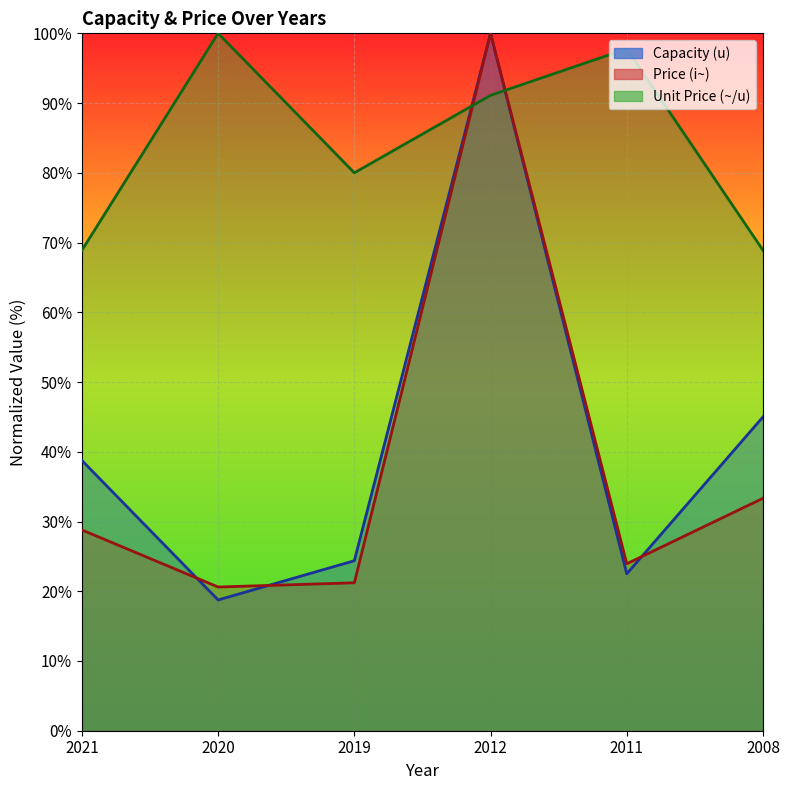

Read the Unit Price (~/u) value at 2011.

97.8